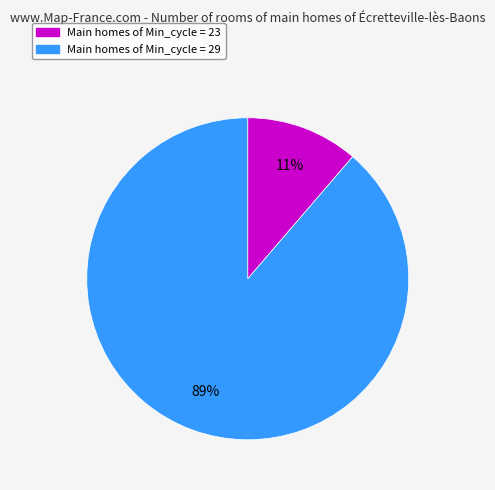

Between Main homes of Min_cycle = 23 and Main homes of Min_cycle = 29, which is larger?

Main homes of Min_cycle = 29